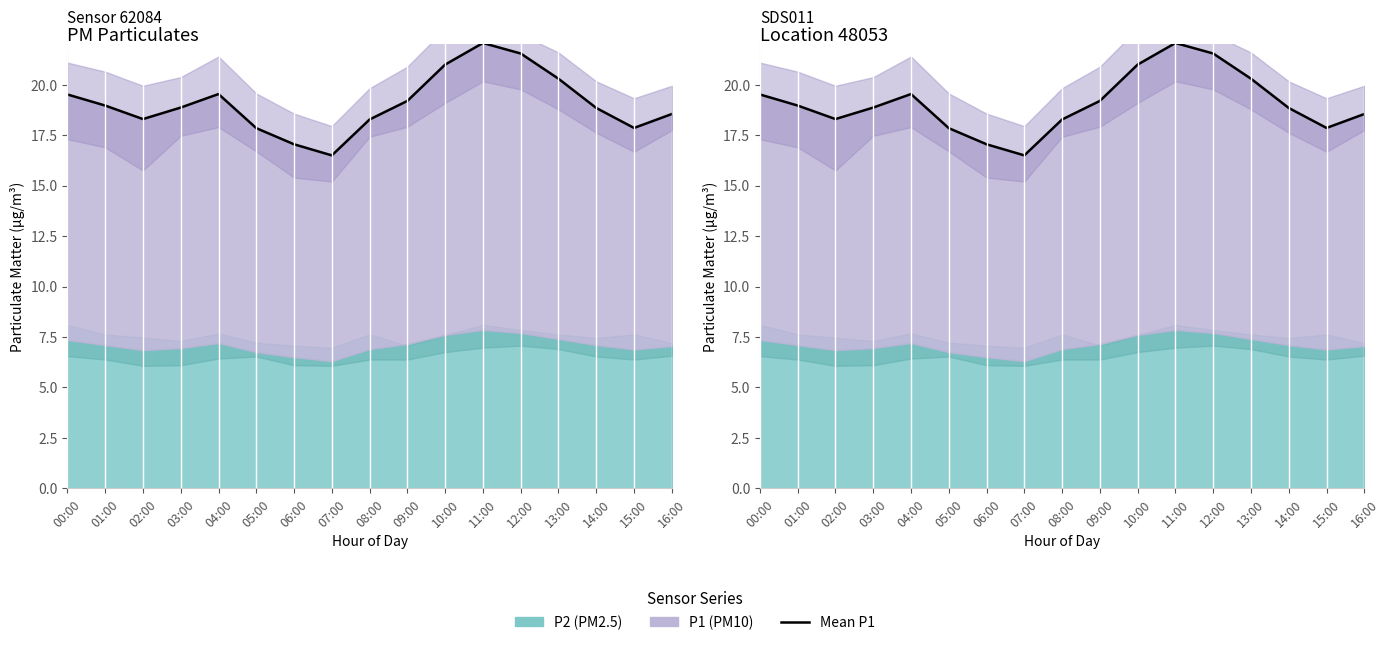

Where is the first local maximum?

04:00